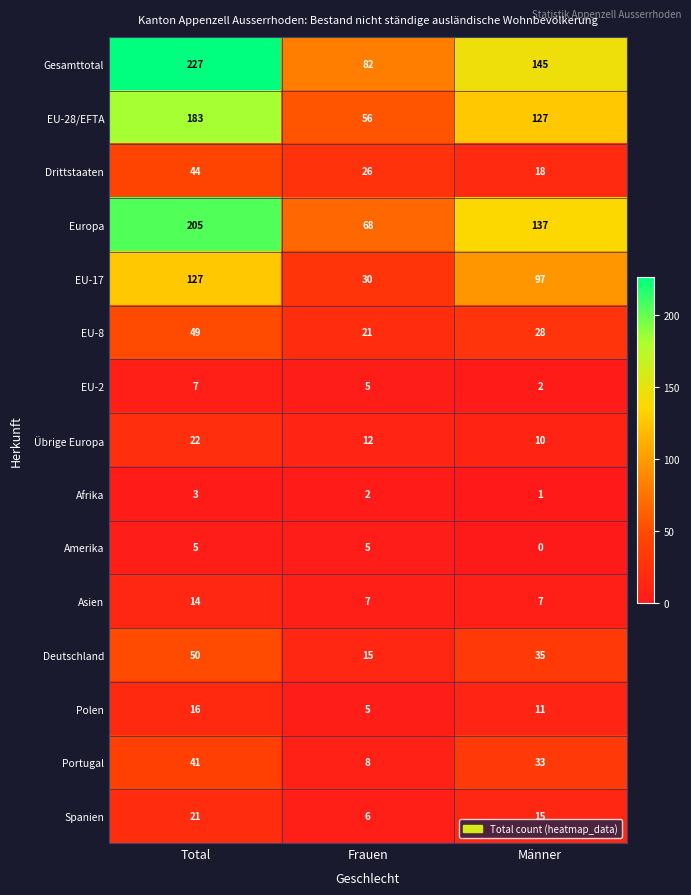

Where is Spanien nearest to the value 13?

Männer